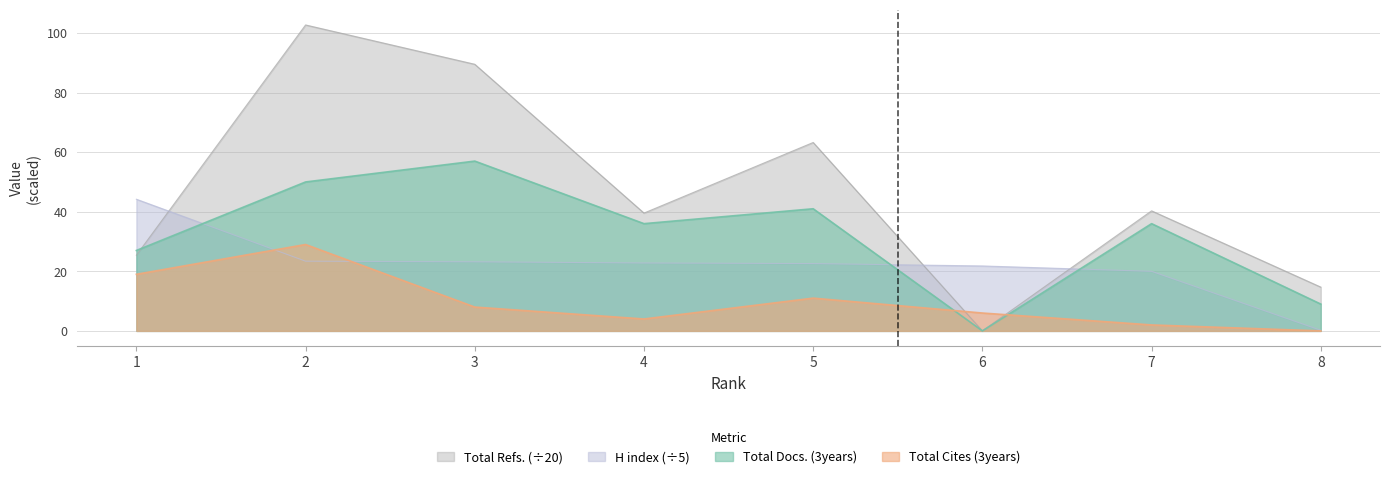

Where do H index and Total Cites (3years) first cross each other?

1 and 2